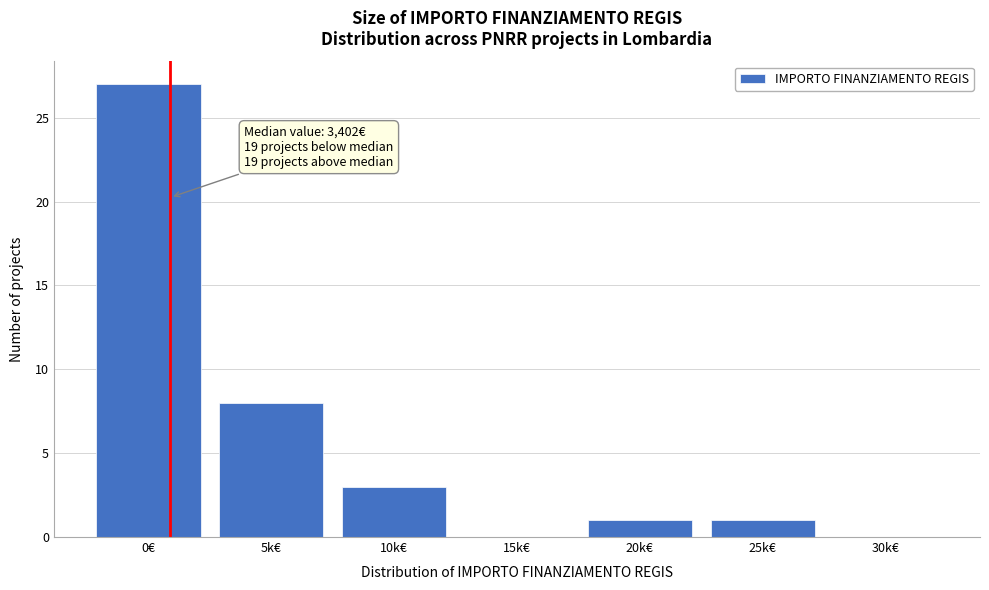

Reading left to right, transcribe all the data shown in this chart.

0€=27	5k€=8	10k€=3	15k€=0	20k€=1	25k€=1	30k€=0